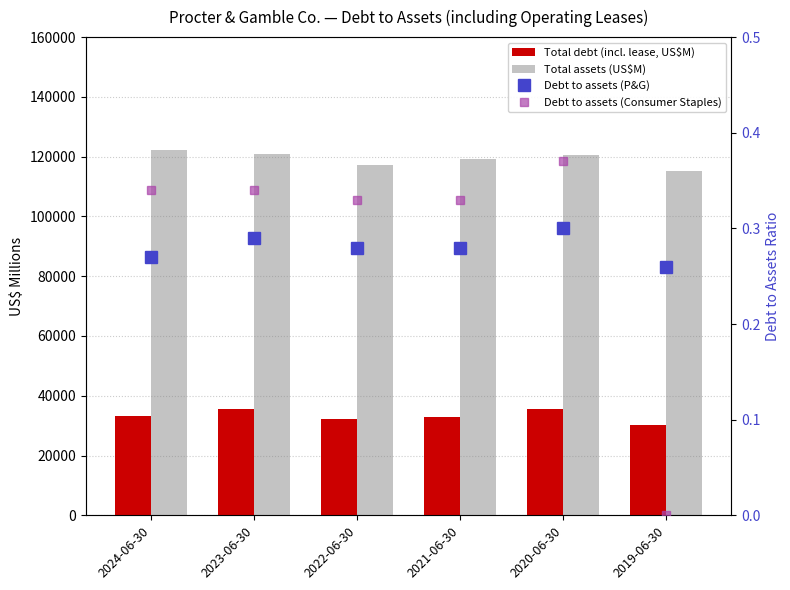

Reading right to left, transcribe all the data shown in this chart.

Total debt (incl. lease, US$M): 30092.0	35611.0	32838.0	32293.0	35424.0	33369.0
Total assets (US$M): 115095.0	120700.0	119307.0	117208.0	120829.0	122370.0
Debt to assets (P&G): 0.3	0.3	0.3	0.3	0.3	0.3
Debt to assets (Consumer Staples): 0.0	0.4	0.3	0.3	0.3	0.3